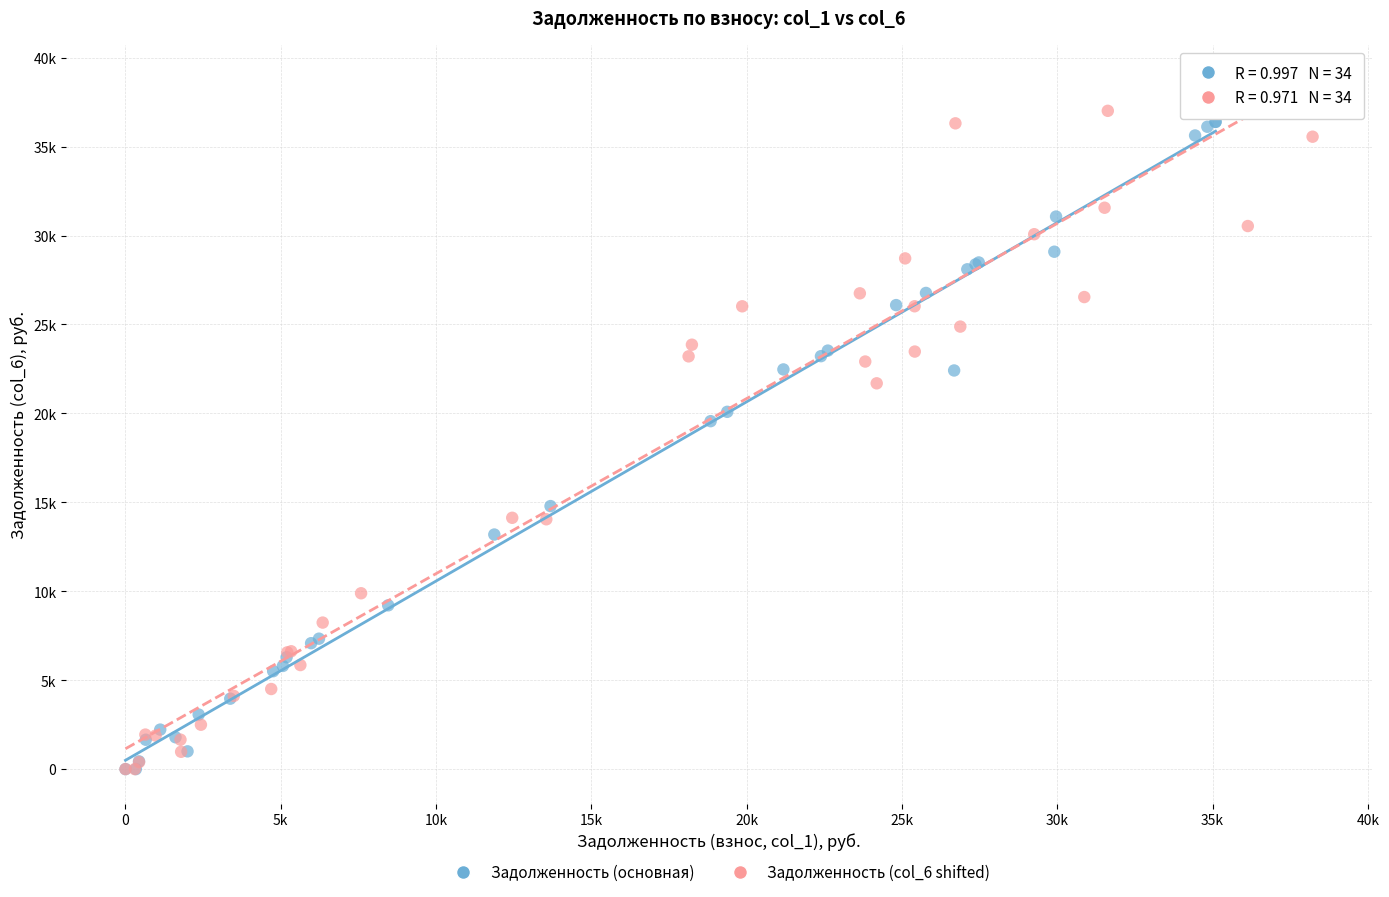

Which series contains the highest Y value?

Задолженность (col_6 shifted)